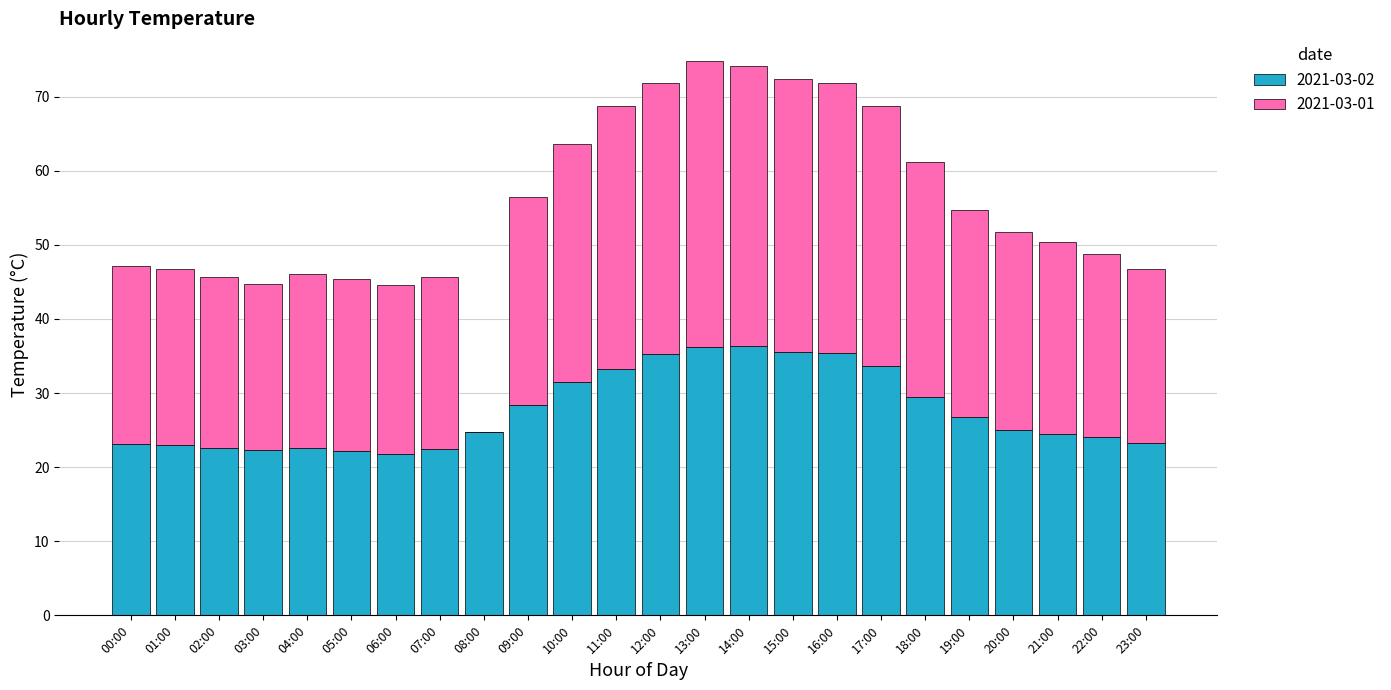

True or false: 2021-03-02 has a value of 21.8 at 06:00.

True